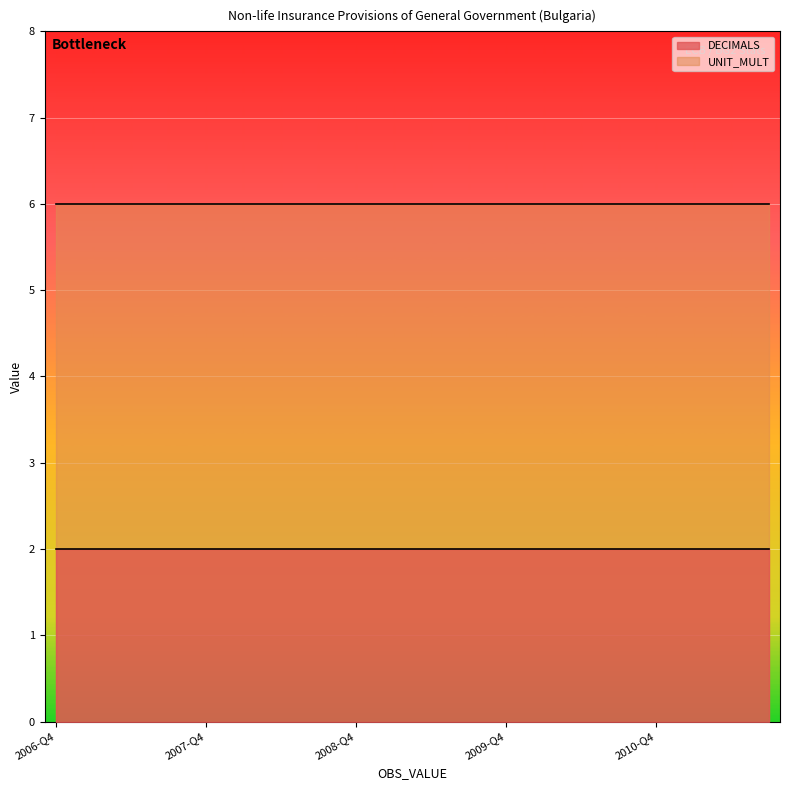

What is the value of the DECIMALS point at the 14th from the left?

2